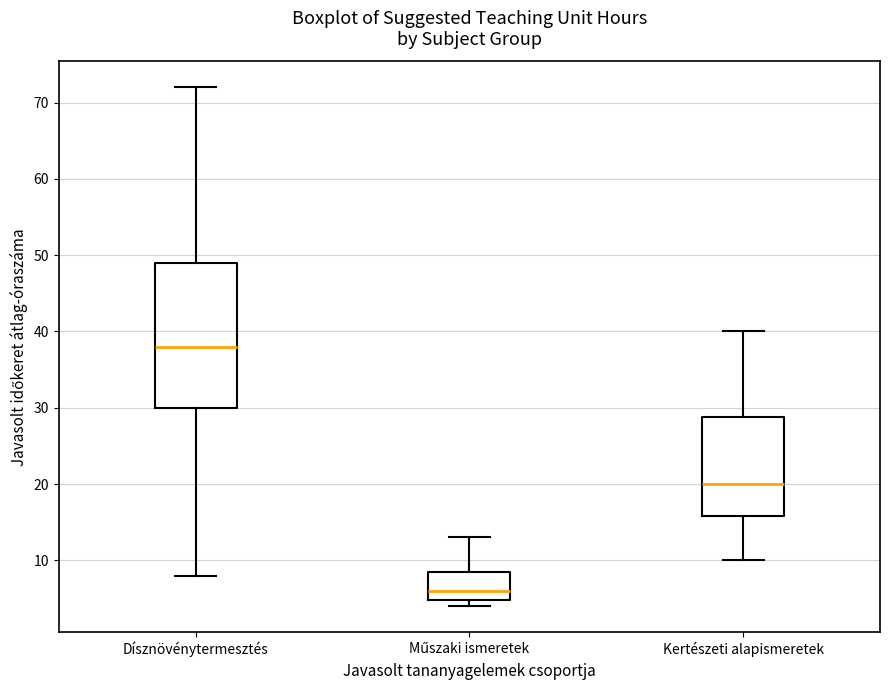

Where is the upper edge of the box for Műszaki ismeretek on the y-axis? The values are not printed on the chart, so give them approximately, as read against the axis.

9